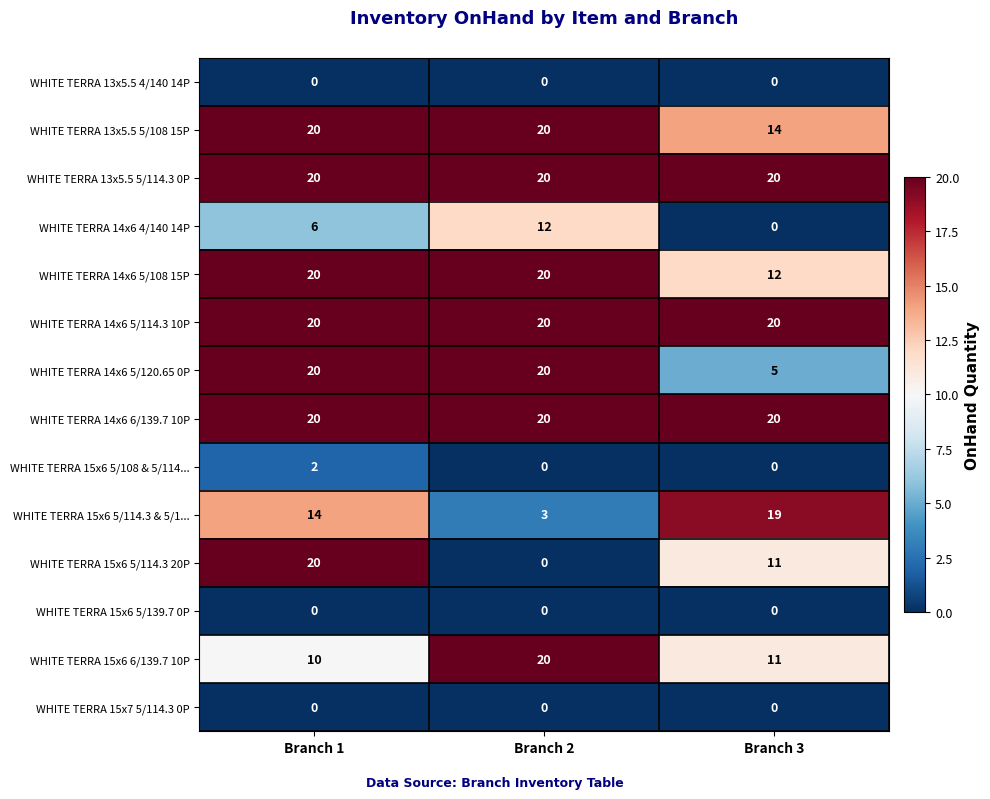

What is the total value across all series at Branch 3?

132